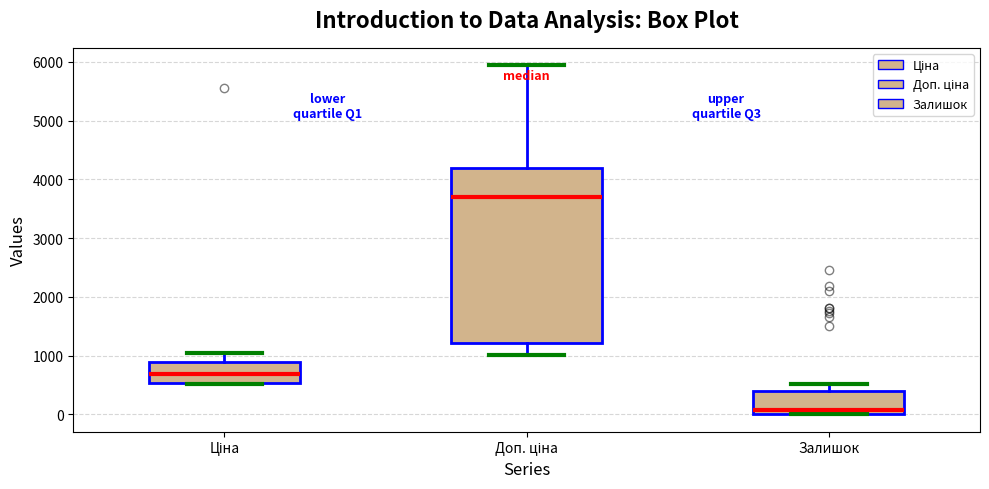

Which box's median line is the lowest?

Залишок